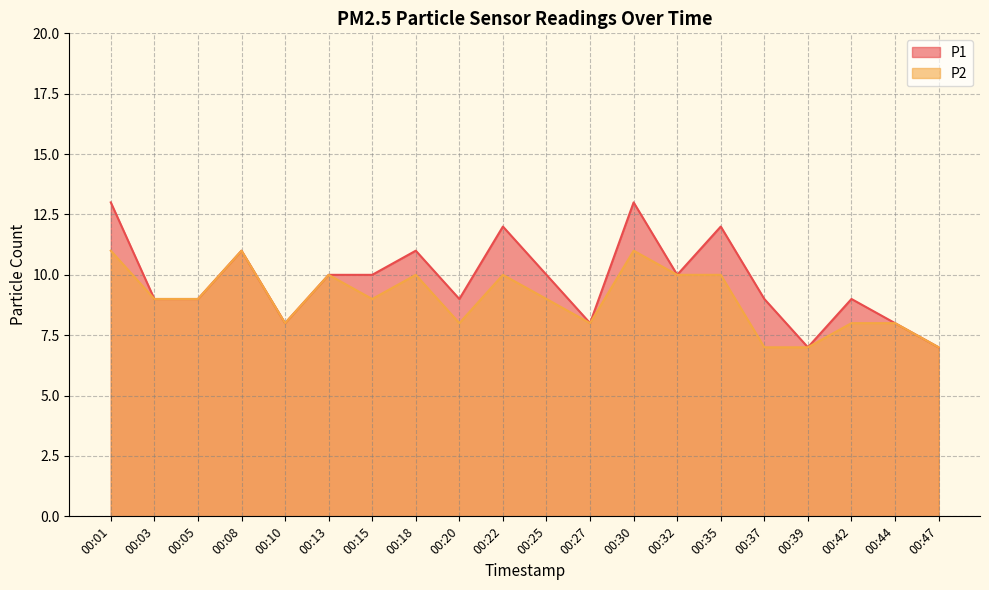

Reading left to right, extract all data points from this chart.

P1: 13	9	9	11	8	10	10	11	9	12	10	8	13	10	12	9	7	9	8	7
P2: 11	9	9	11	8	10	9	10	8	10	9	8	11	10	10	7	7	8	8	7